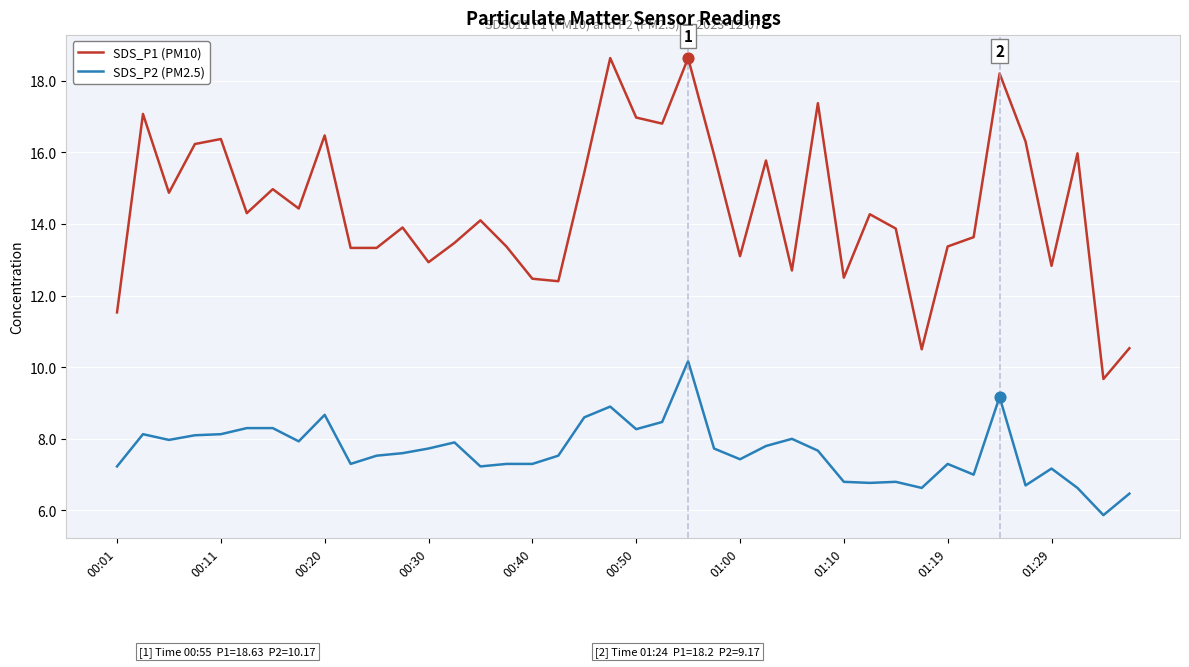

Which series has the largest total across all categories?

SDS_P1 (PM10)